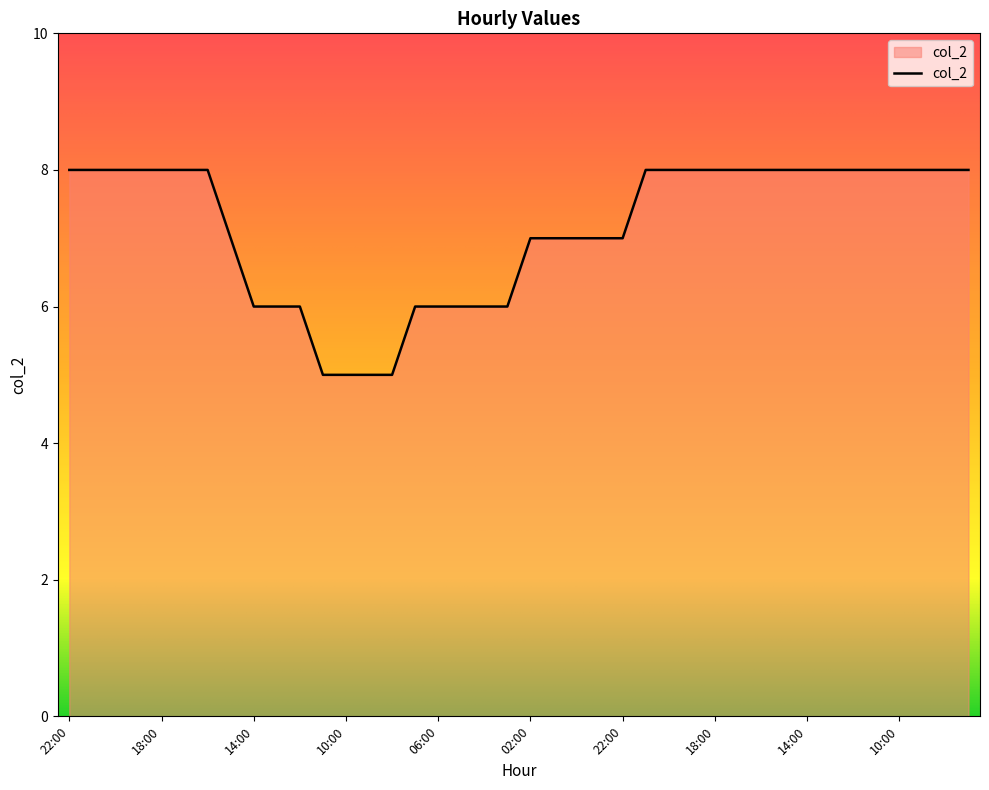

What is the label of the 28th point from the right?

10:00